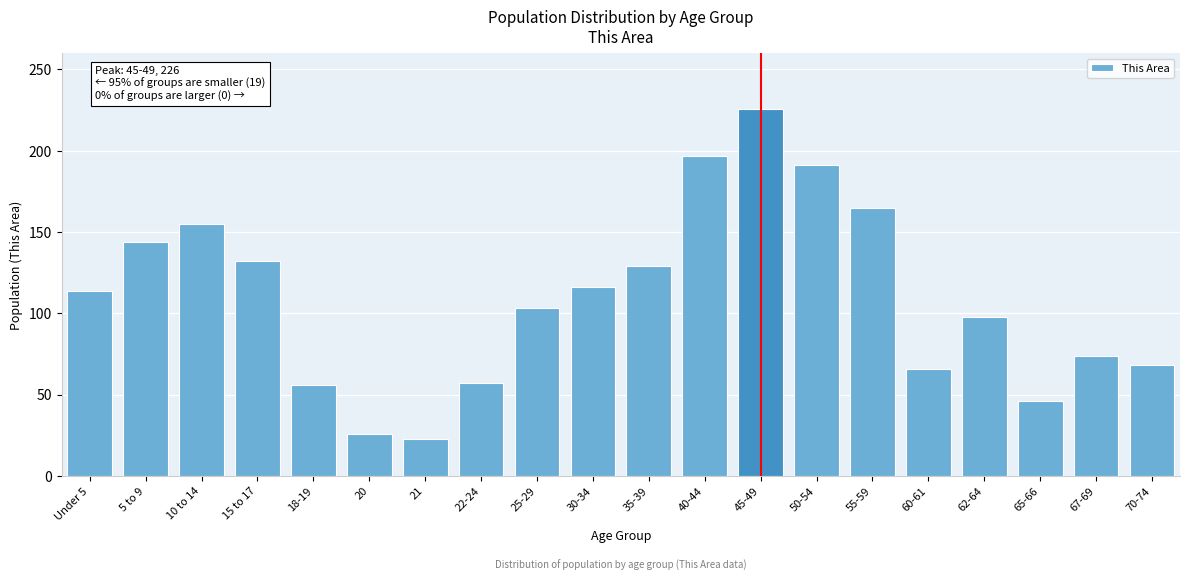

What is the sum of all values?

2186